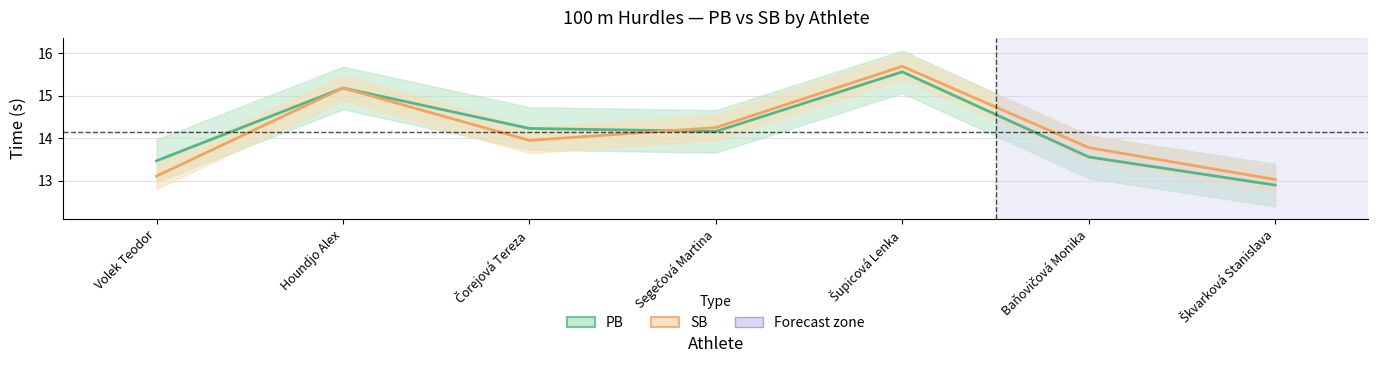

Reading left to right, transcribe all the data shown in this chart.

PB: Volek Teodor=13.5	Houndjo Alex=15.2	Čorejová Tereza=14.2	Segečová Martina=14.2	Šupicová Lenka=15.6	Baňovičová Monika=13.6	Škvarková Stanislava=12.9
SB: Volek Teodor=13.1	Houndjo Alex=15.2	Čorejová Tereza=13.9	Segečová Martina=14.2	Šupicová Lenka=15.7	Baňovičová Monika=13.8	Škvarková Stanislava=13.0